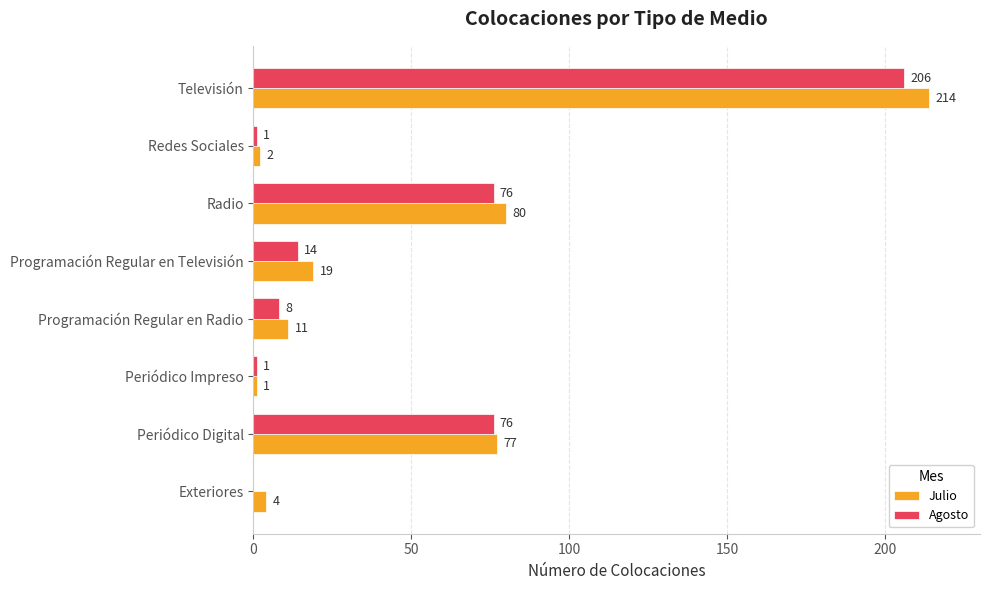

What value does the Agosto series have at Programación Regular en Radio, to the nearest 5?

10